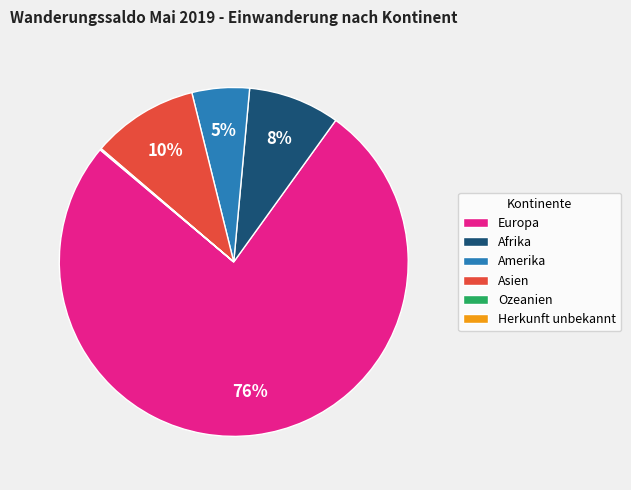

To the nearest percent, what is the average slice percentage?

17%